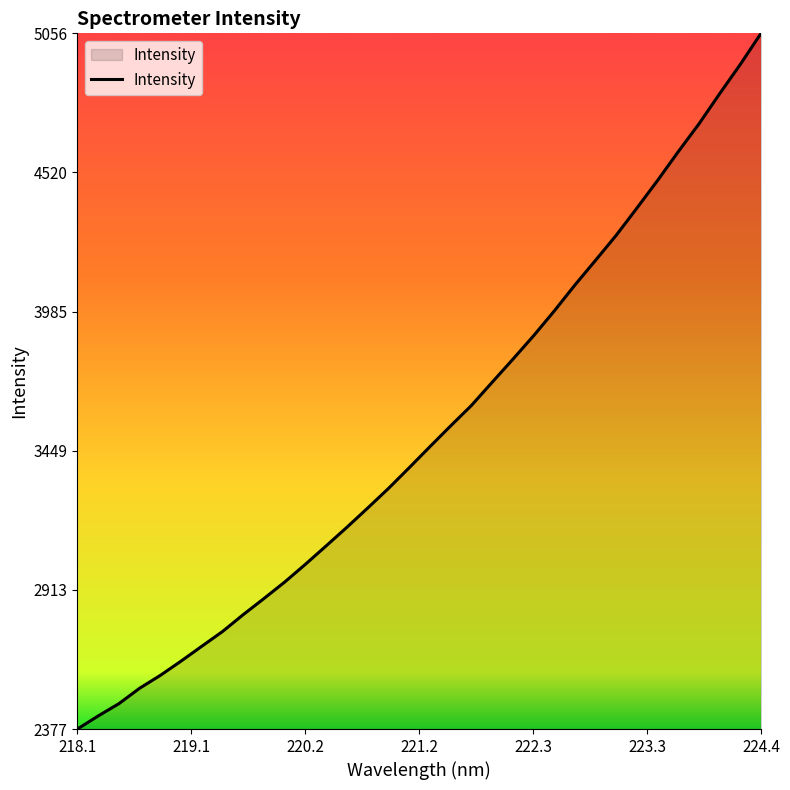

What is the difference between the maximum and minimum values?

2679.1